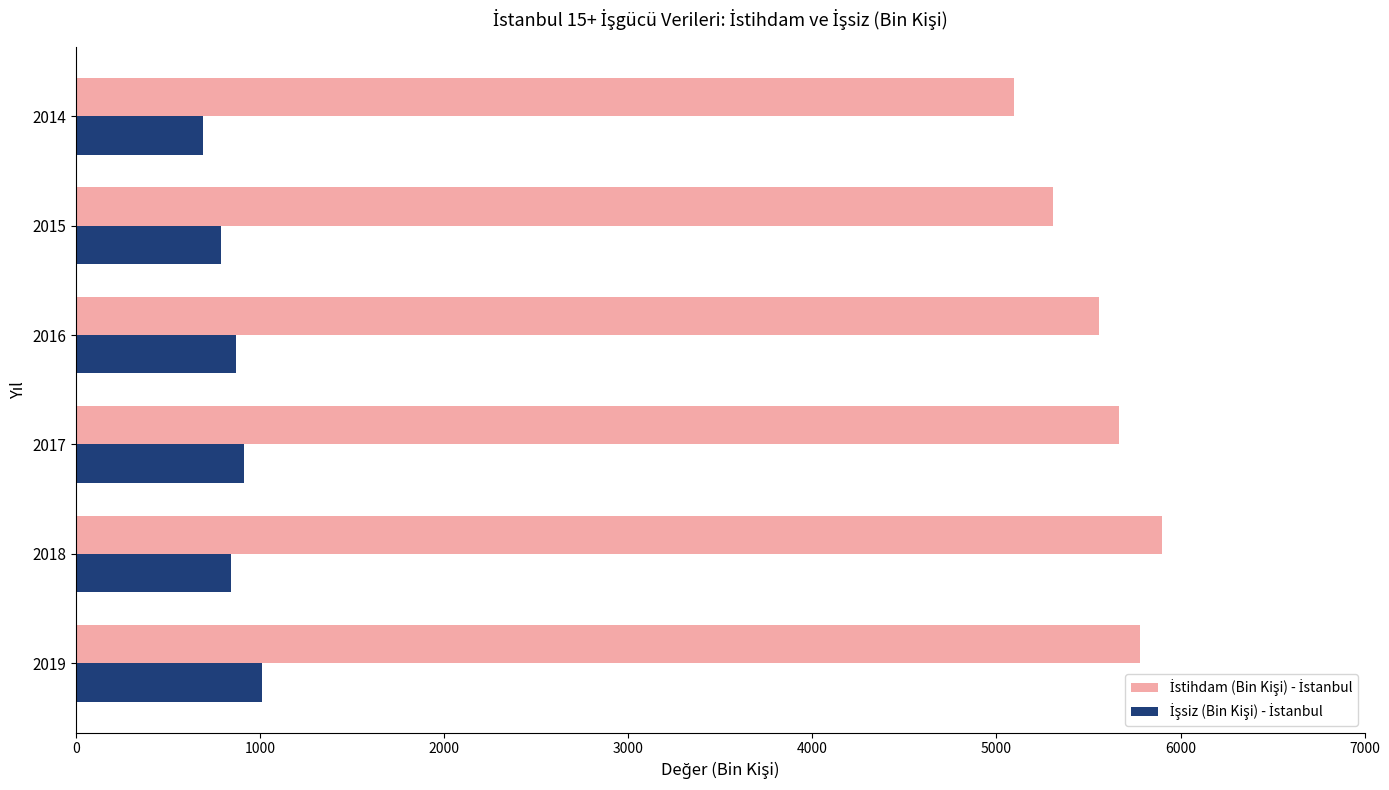

What is the total value across all series at 2015?

6092